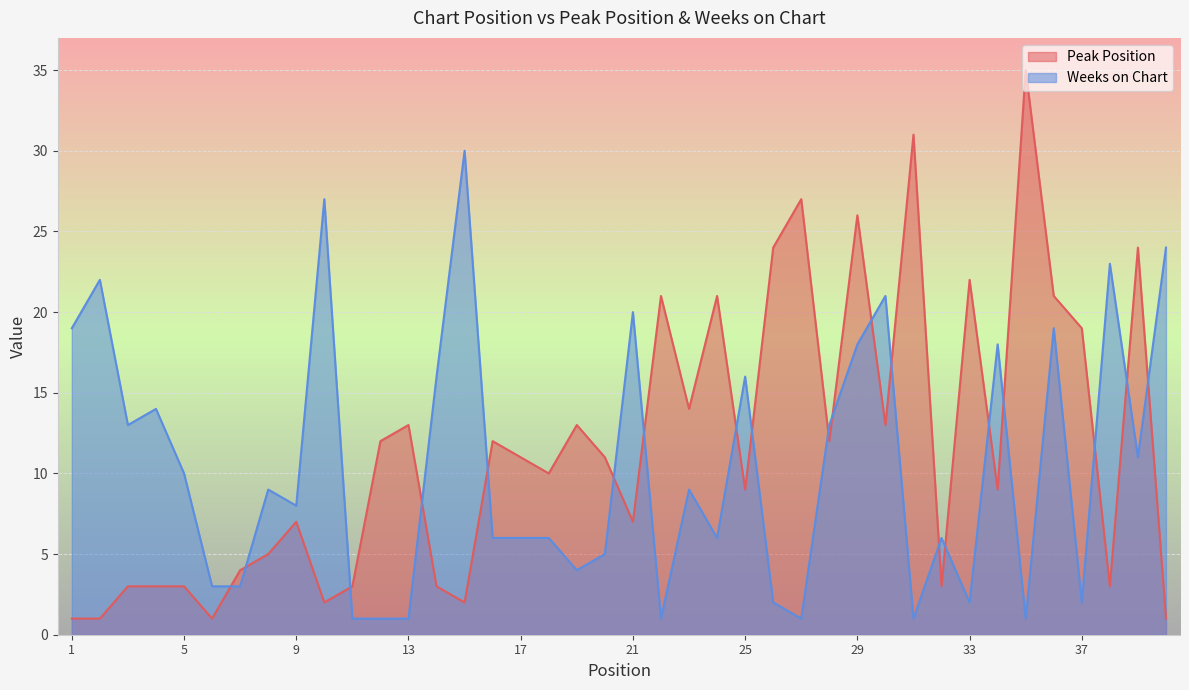

At which category does the chart reach its minimum across all series?

1